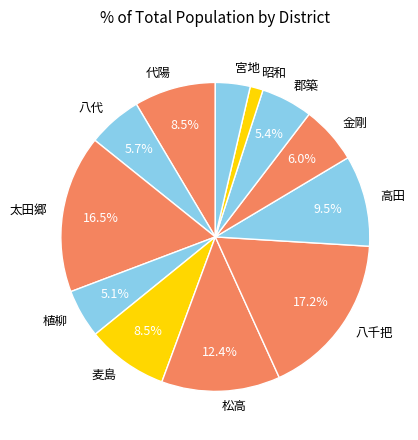

How many slices are in this pie chart?

12